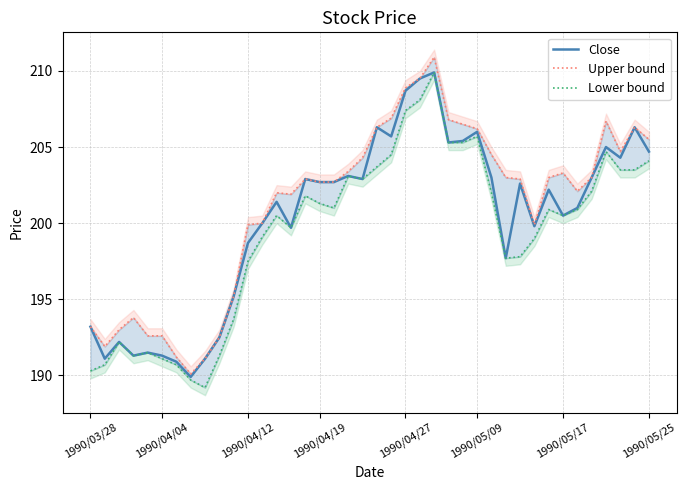

True or false: Lower bound and Upper bound intersect in this chart.

False